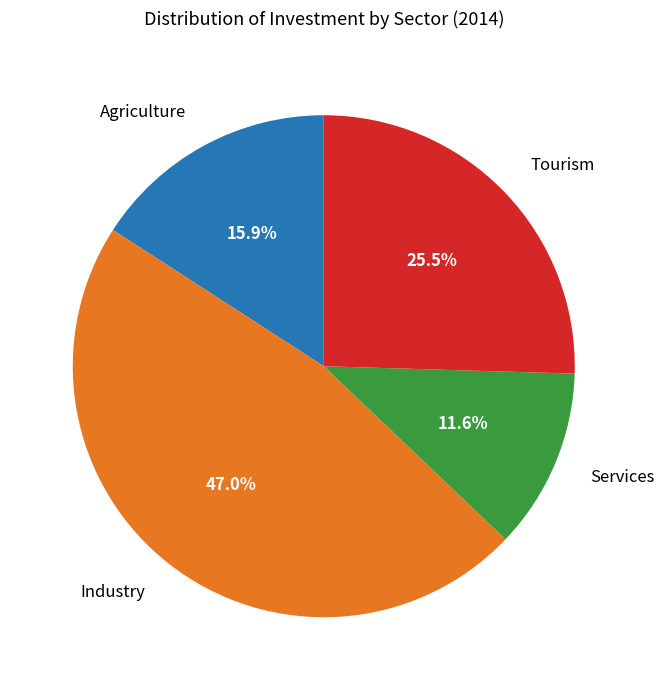

Approximately how many times larger is the value at Tourism compared to Services?

2.2